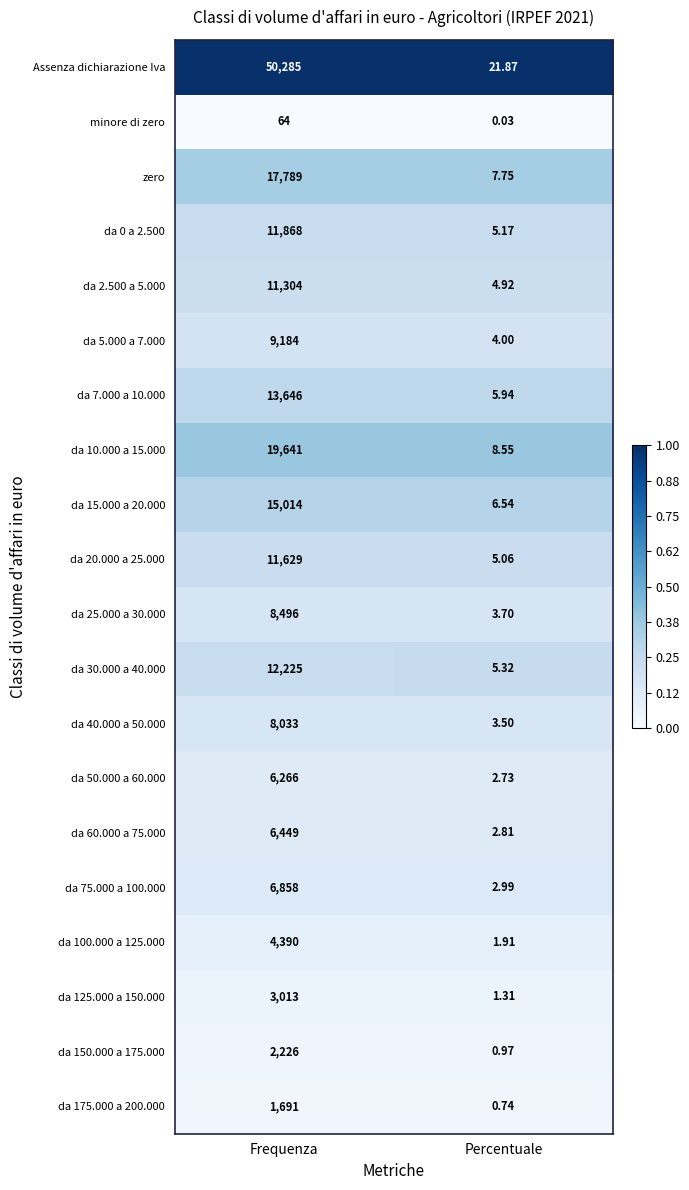

Between Frequenza and Percentuale, which series saw the biggest shift?

Assenza dichiarazione Iva